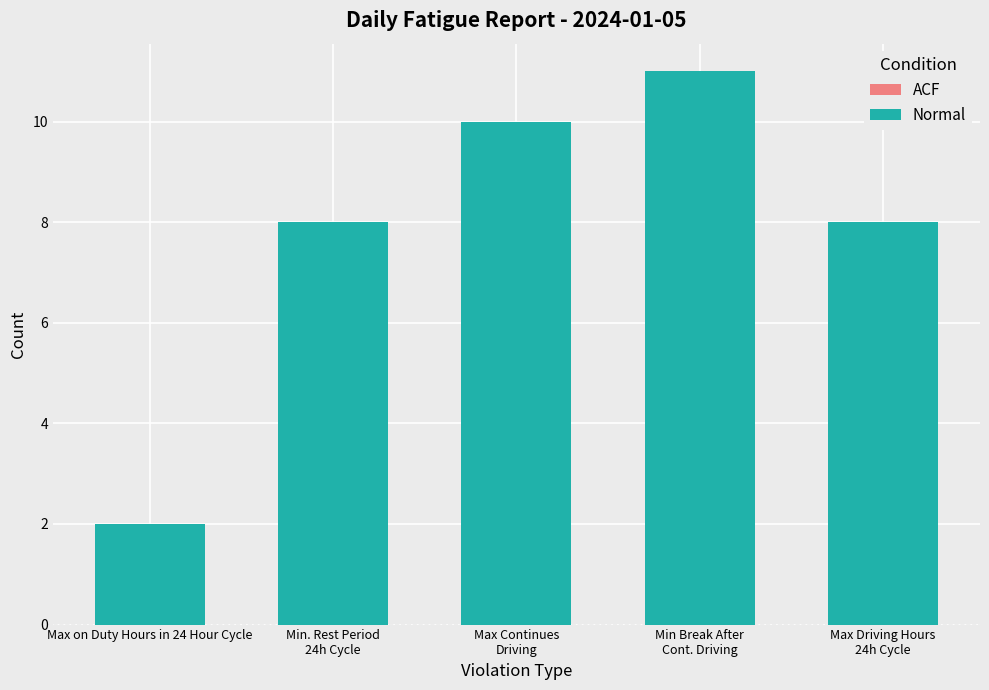

Reading right to left, extract all data points from this chart.

Max Driving Hours
24h Cycle=8	Min Break After
Cont. Driving=11	Max Continues
Driving=10	Min. Rest Period
24h Cycle=8	Max on Duty Hours in 24 Hour Cycle=2